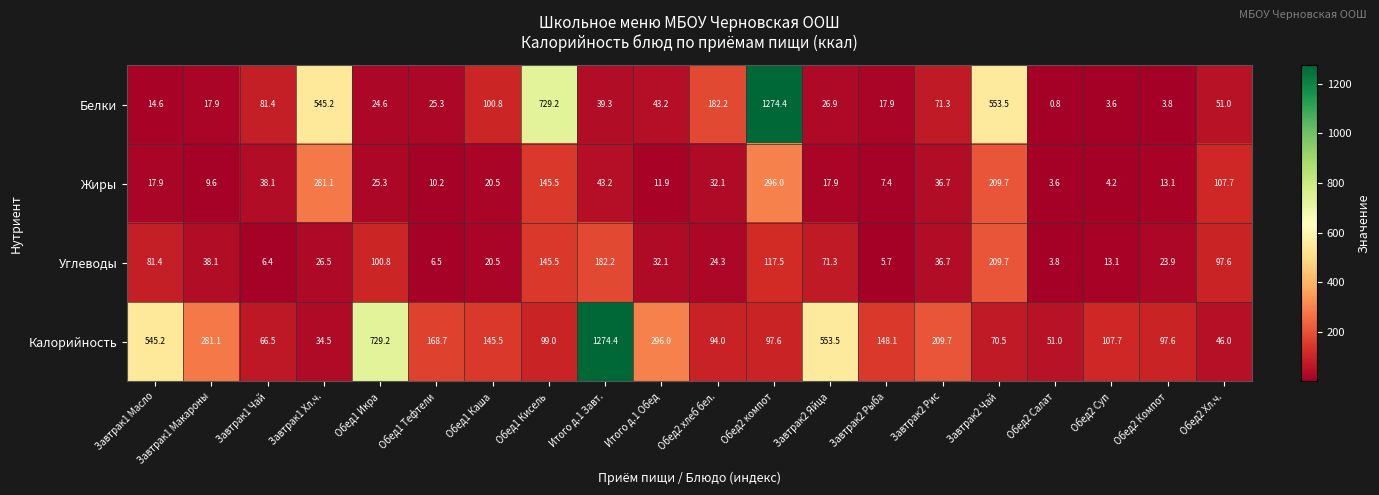

Rank the series at Обед2 хлеб бел. from lowest to highest value.

Углеводы, Жиры, Калорийность, Белки